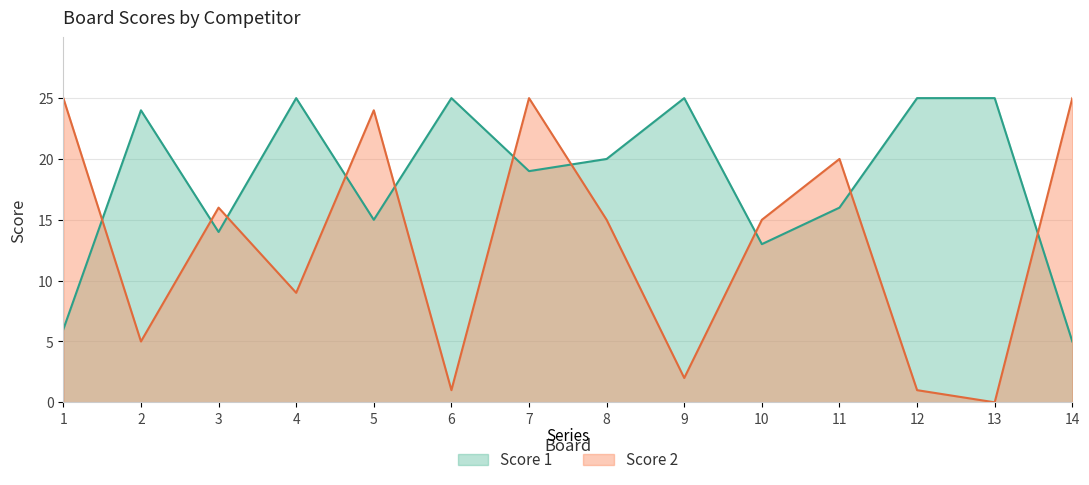

Rank the categories by Score 2 value from lowest to highest.

13, 6, 12, 9, 2, 4, 8, 10, 3, 11, 5, 1, 7, 14